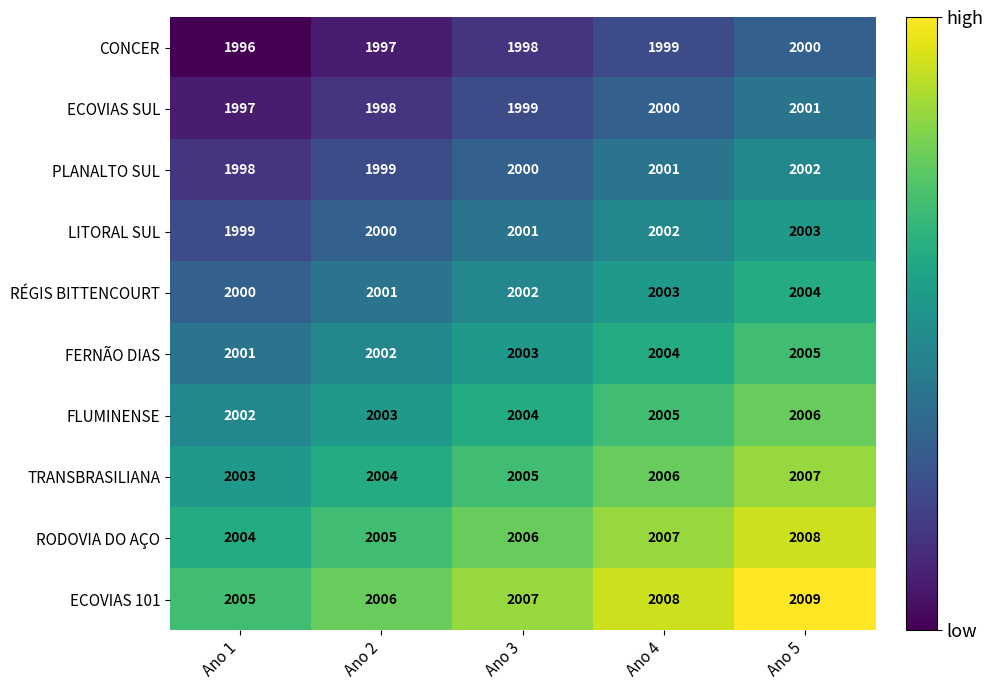

The value of ECOVIAS 101 at Ano 3 is 3460. True or false?

False